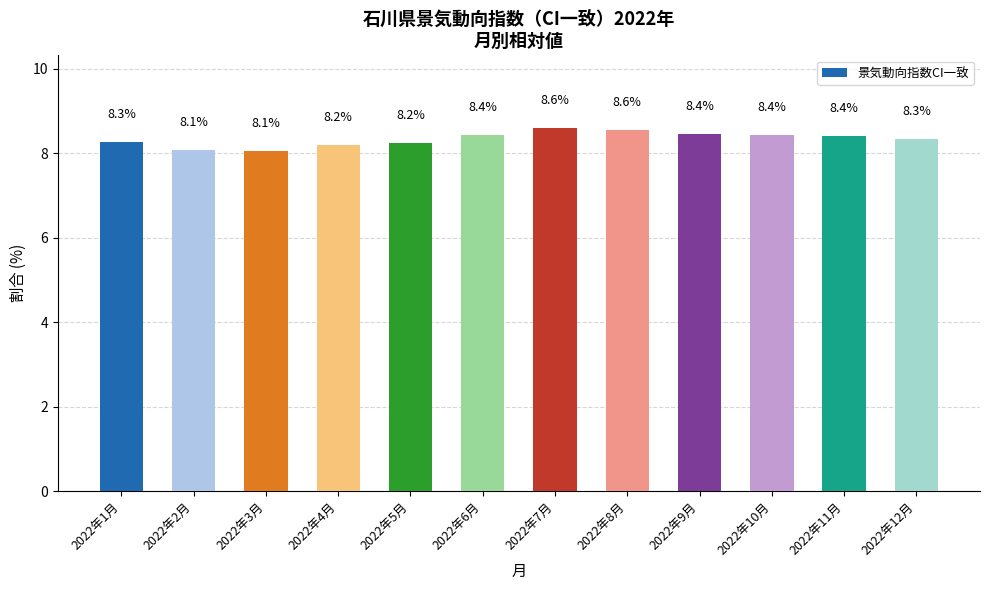

What is the label of the 7th bar from the left?

2022年7月